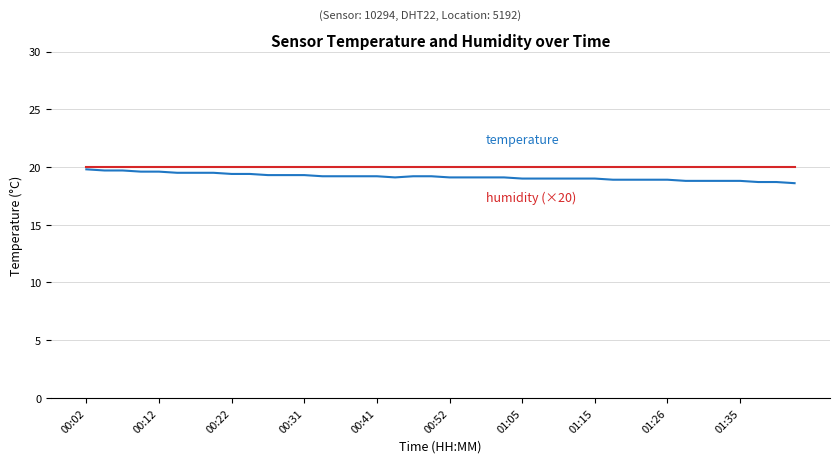

What is the smallest value displayed?

18.6